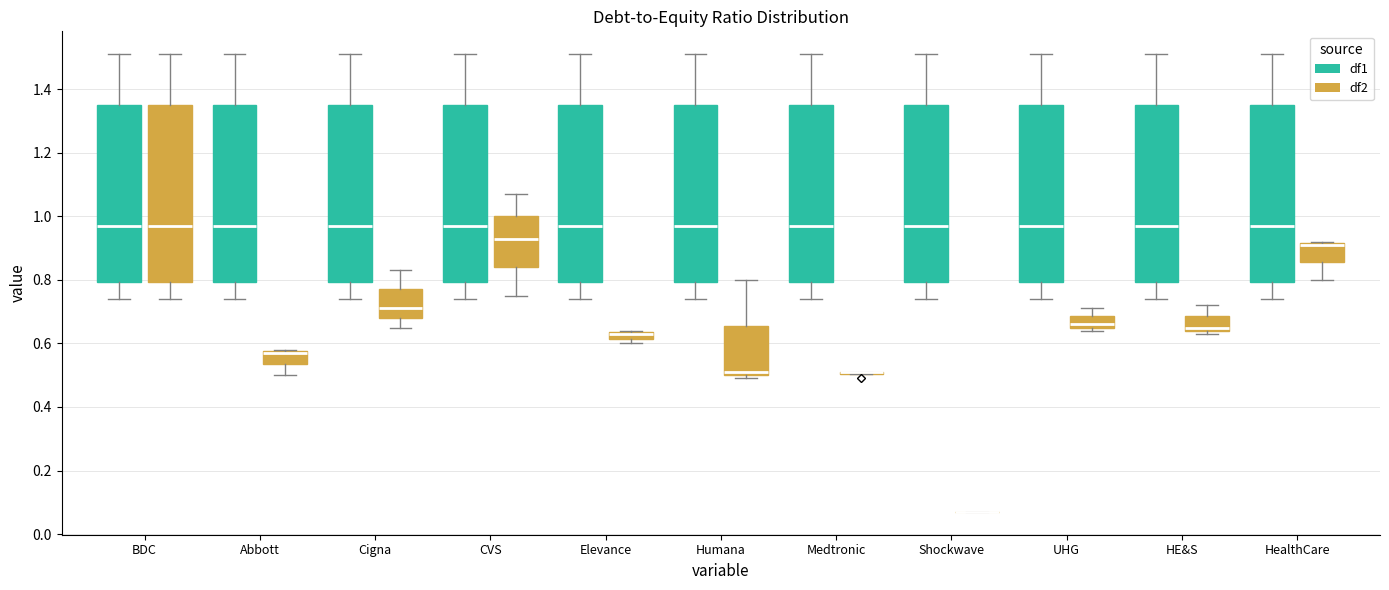

Where does the median line of the box for CVS (df1) sit on the y-axis? The values are not printed on the chart, so give them approximately, as read against the axis.

0.98